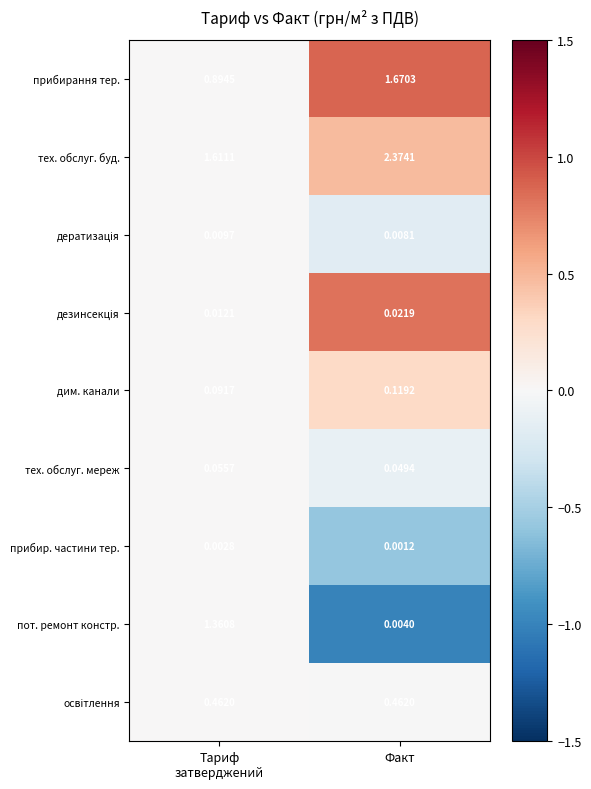

Which series has the largest range (max minus min)?

пот. ремонт констр.